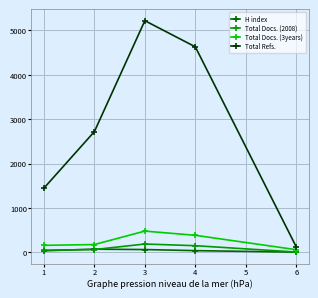

What are all the series names shown in the legend?

H index, Total Docs. (2008), Total Docs. (3years), Total Refs.